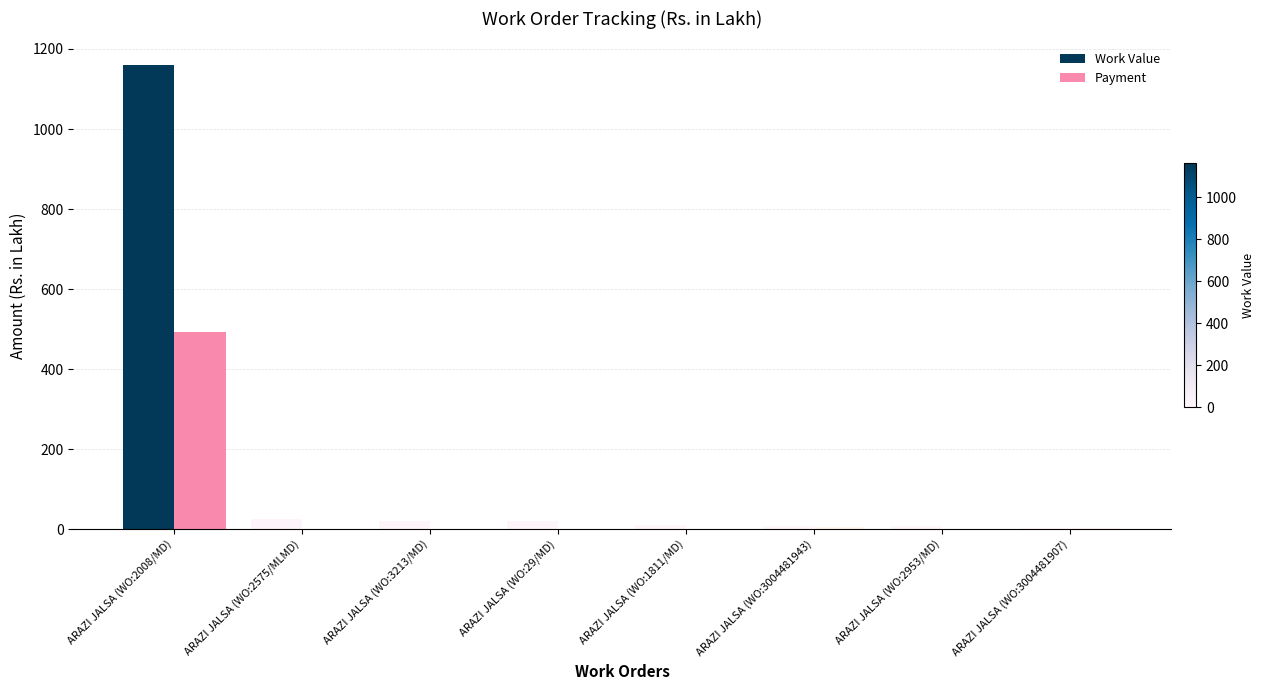

True or false: Work Value has a value of 21.9 at ARAZI JALSA (WO:3213/MD).

True